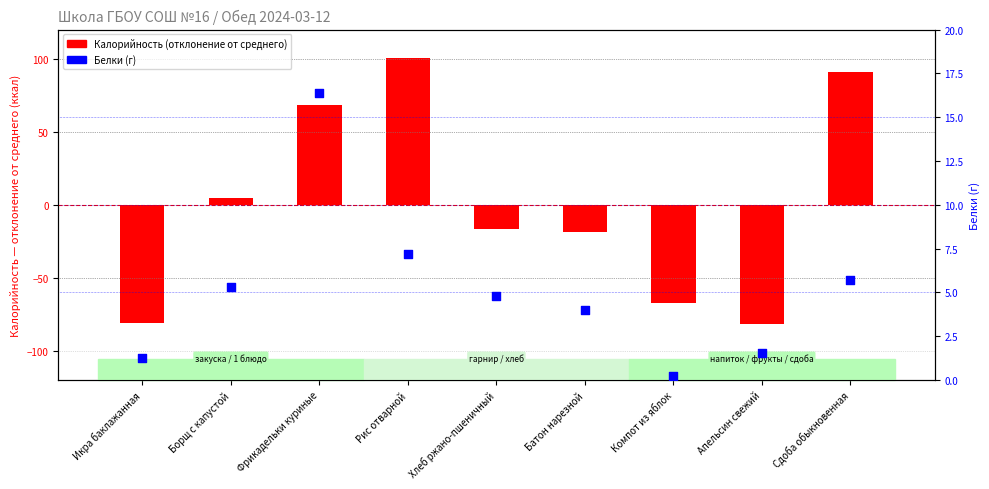

At which category is the sum across all series the highest?

Рис отварной